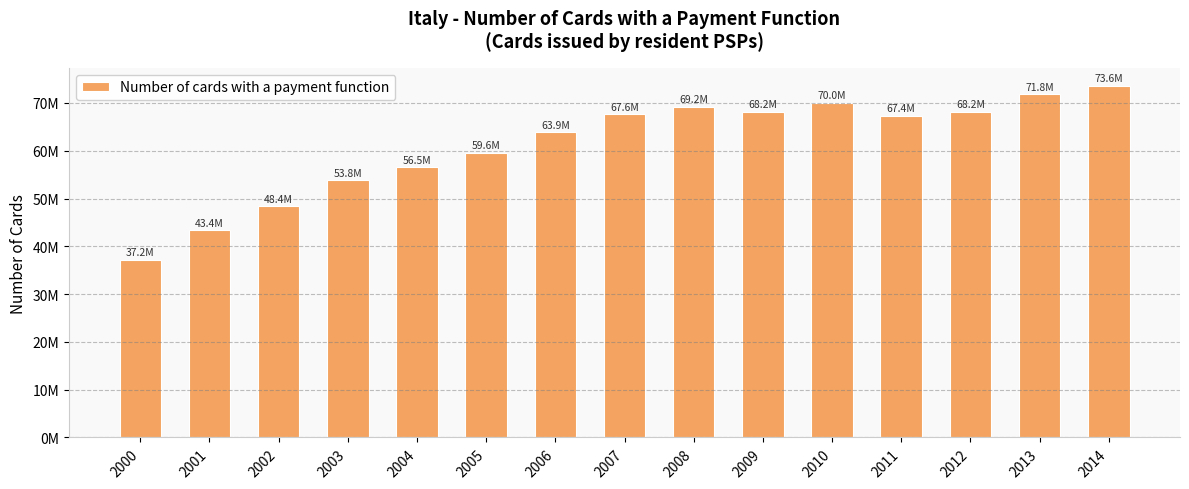

What is the difference between the values at 2009 and 2012?

34252